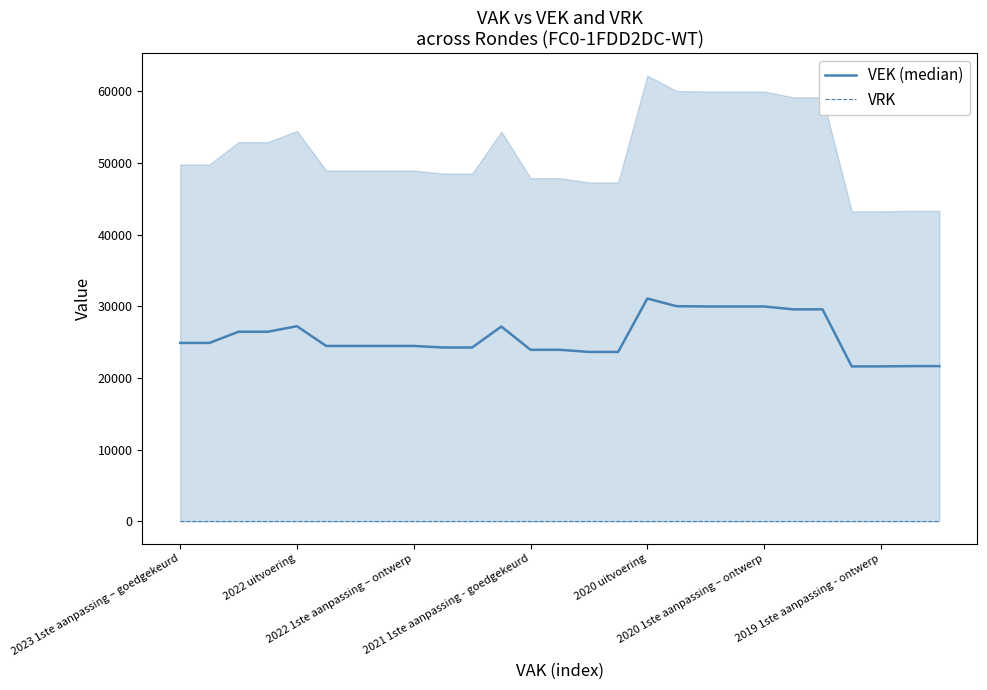

What is the sum of the VEK (median) values at 21 and 22?

59143.0